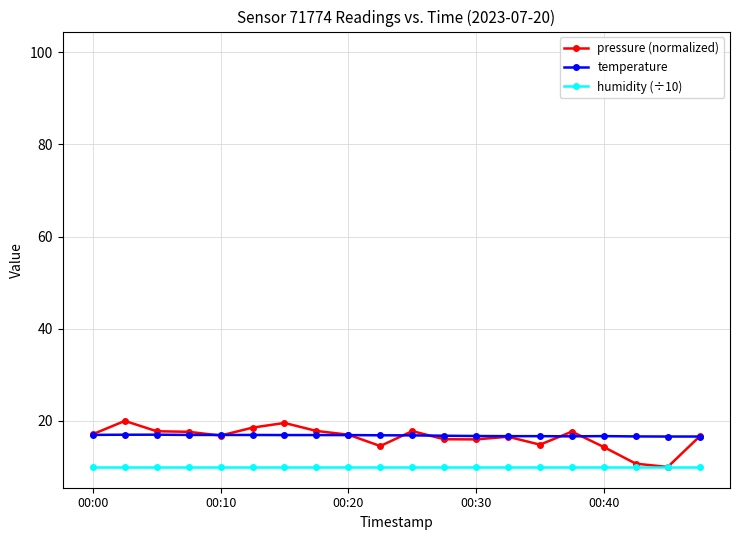

True or false: temperature and humidity (÷10) cross at least once.

False